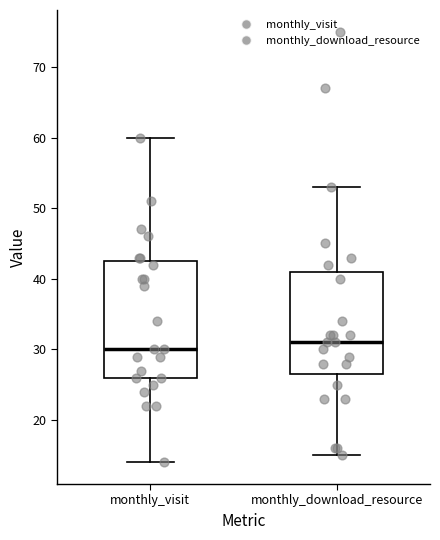

Reading left to right, transcribe this box plot: for each box, give where its median line is, the range the box spans, and where its two whiskers end, as read against the y-axis. The values are not printed on the chart, so give them approximately, as read against the axis.

monthly_visit: median 30, box 26 to 43, whiskers 14 to 60
monthly_download_resource: median 31, box 27 to 41, whiskers 15 to 53